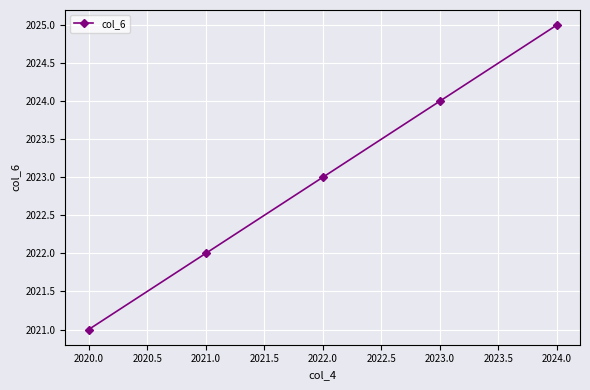

What is the greatest value displayed?

2025